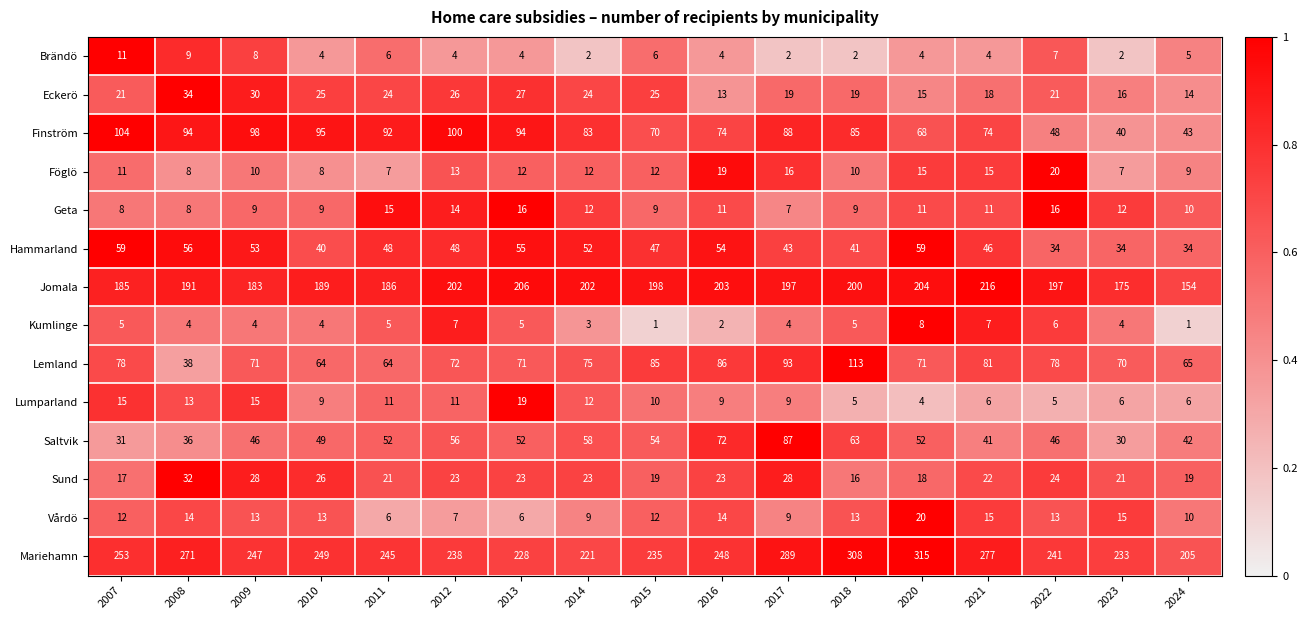

The Saltvik series shows 61 at 2022. True or false?

False